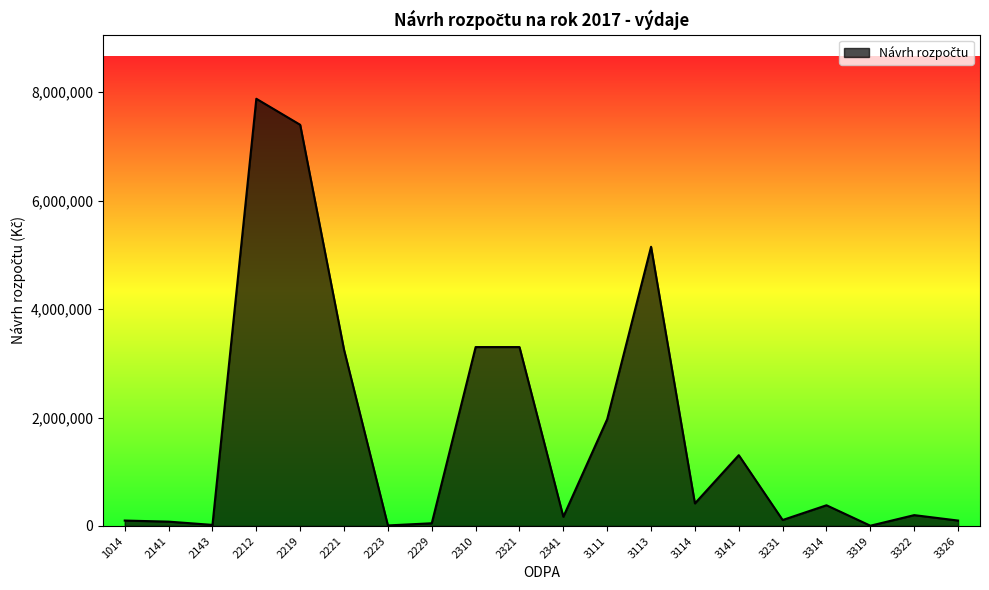

How many lines are shown in the chart?

1